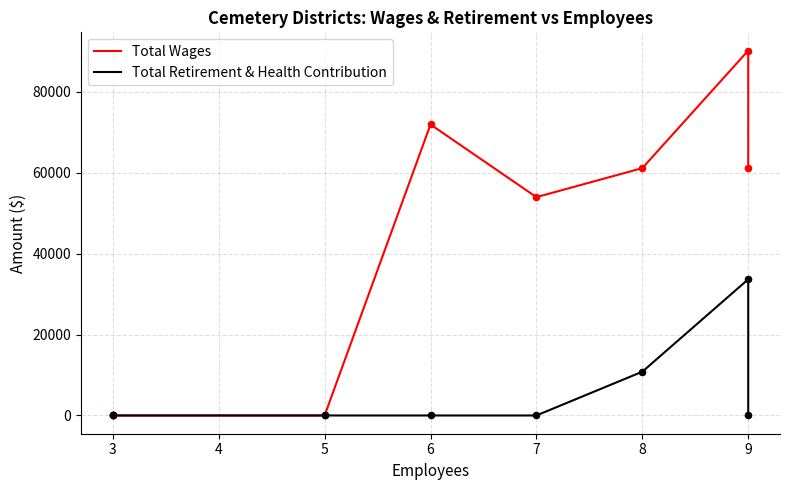

What are all the series names shown in the legend?

Total Wages, Total Retirement & Health Contribution